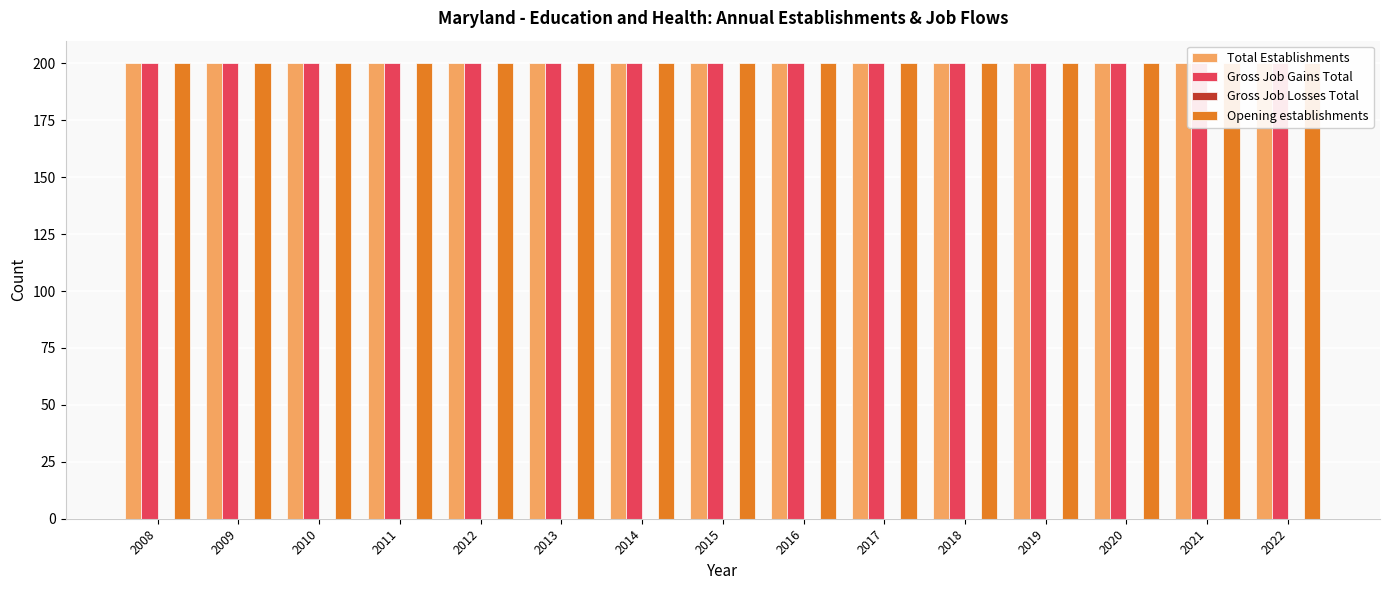

At 2018, list the series in order from smallest to largest.

Gross Job Losses Total, Total Establishments, Gross Job Gains Total, Opening establishments